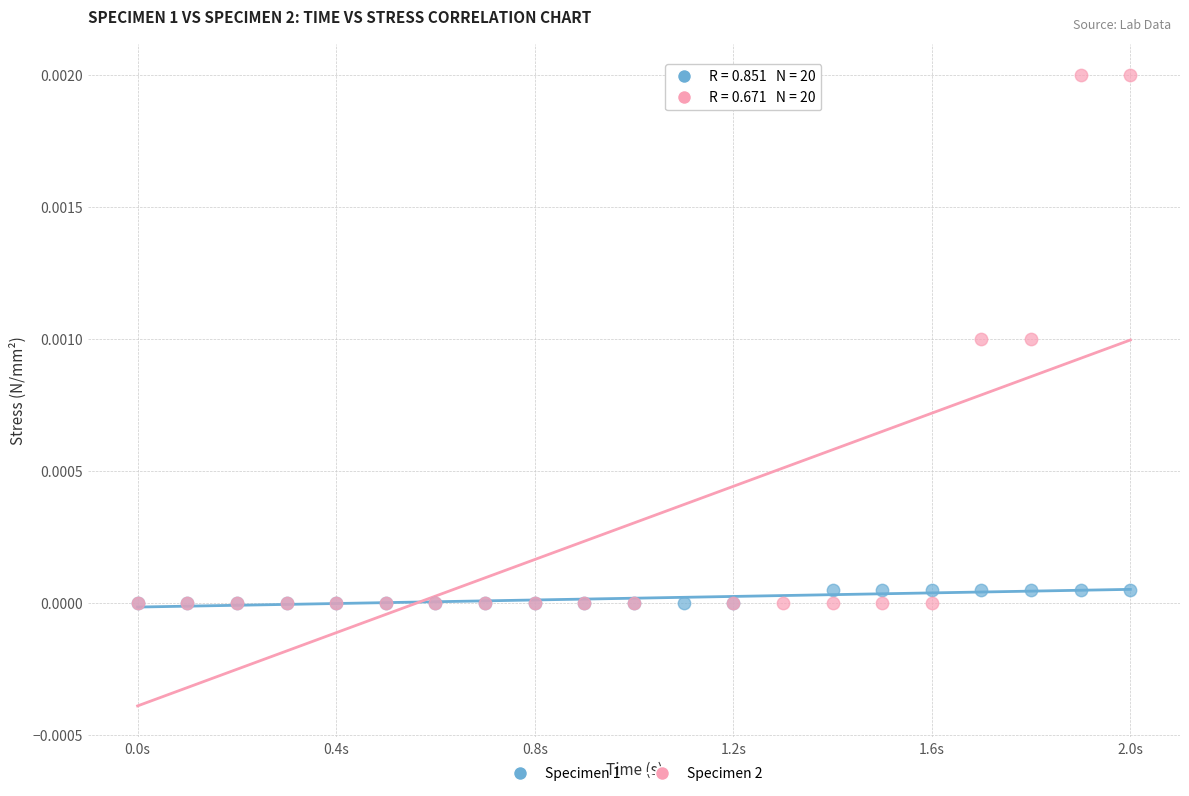

Which series reaches the maximum Y coordinate?

Specimen 2